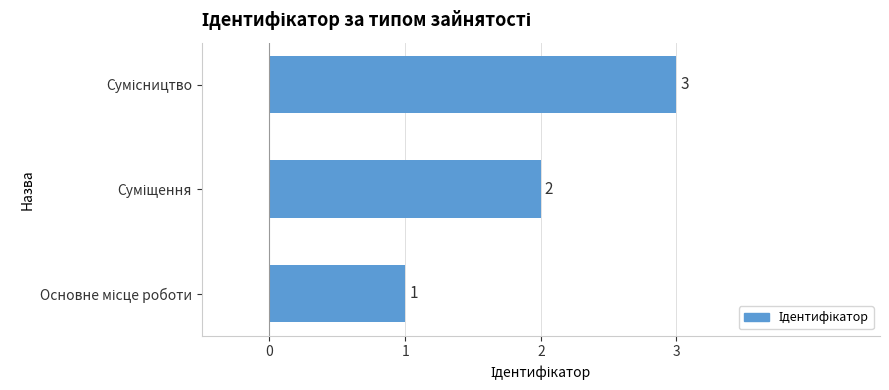

How many series are shown in this chart?

1